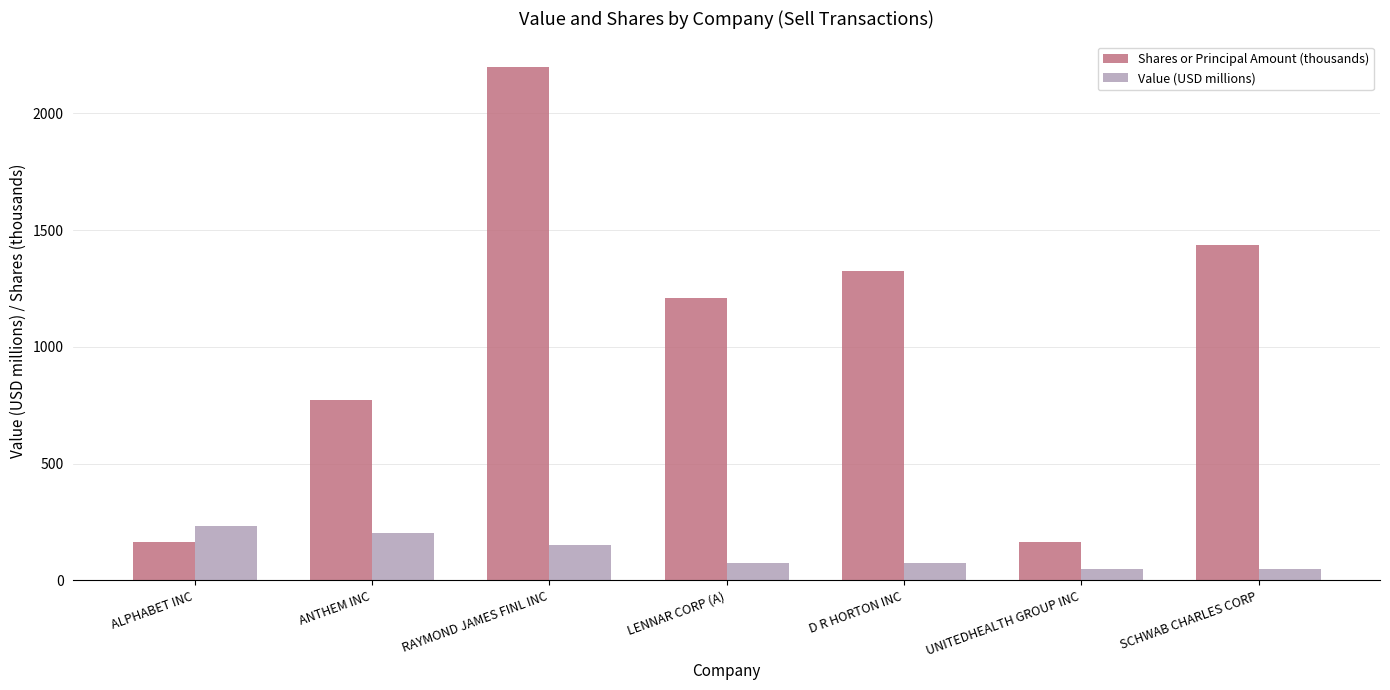

Is it true that Shares or Principal Amount (thousands) equals 41.1 at ALPHABET INC?

False